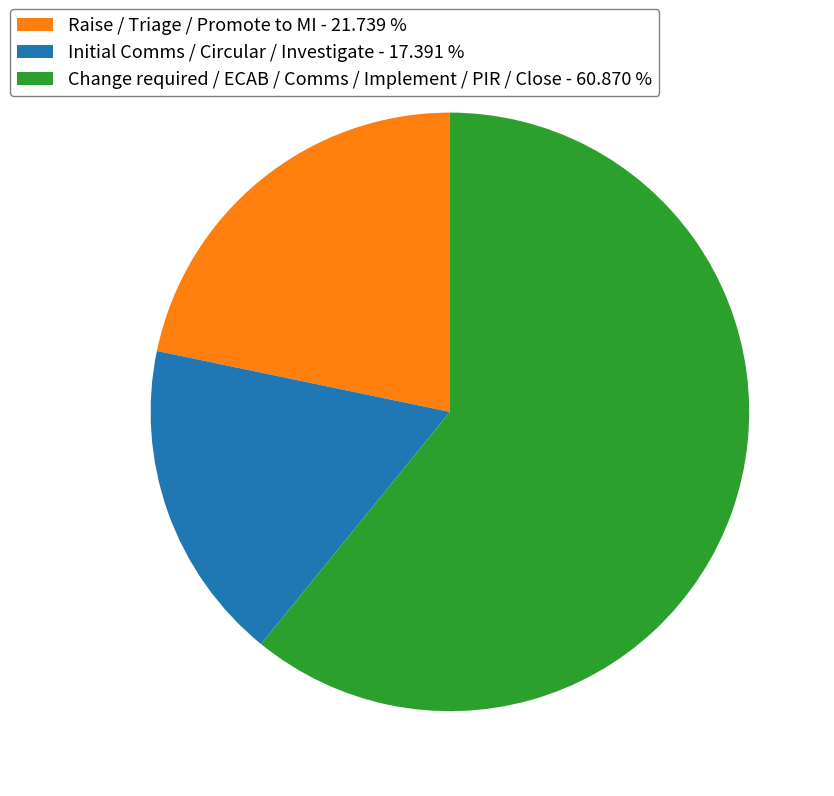

How many segments does this pie chart have?

3